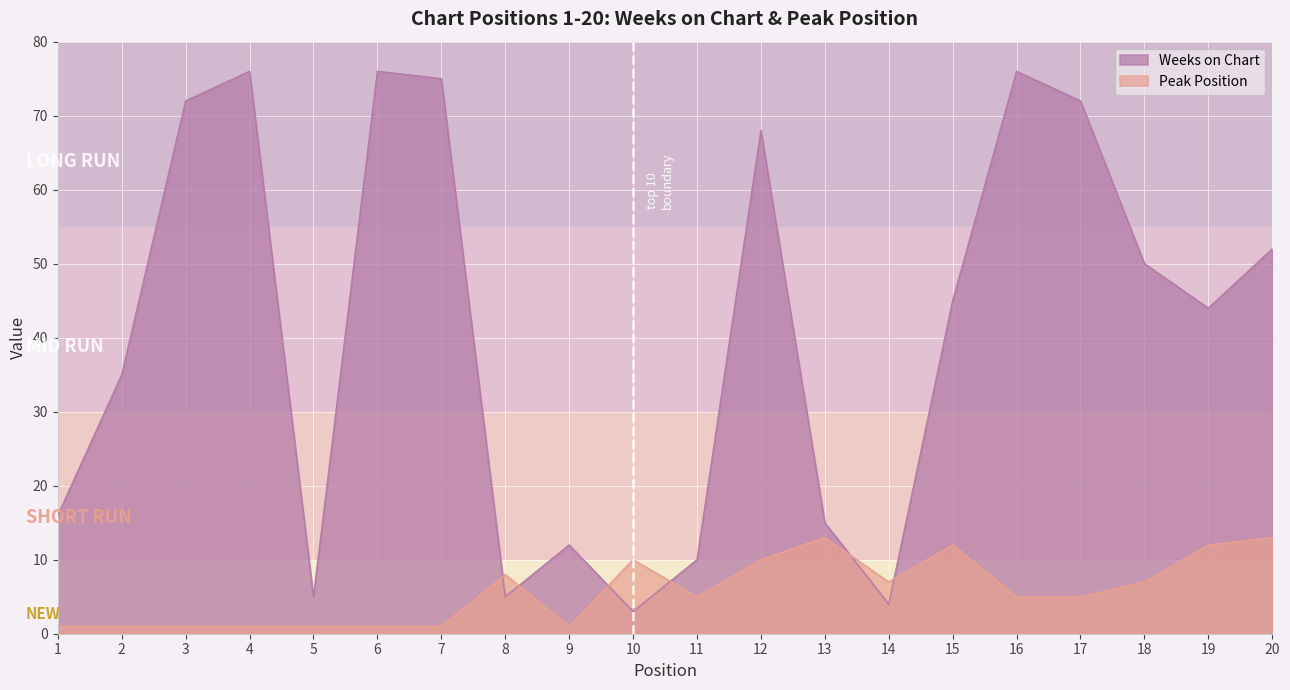

How many interior local peaks does the Weeks on Chart series have?

5